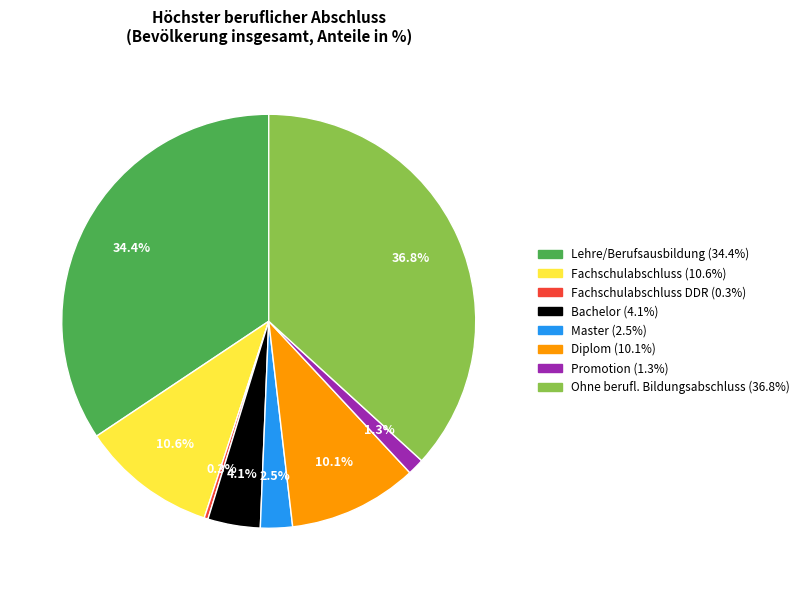

Count the number of slices in the pie.

8